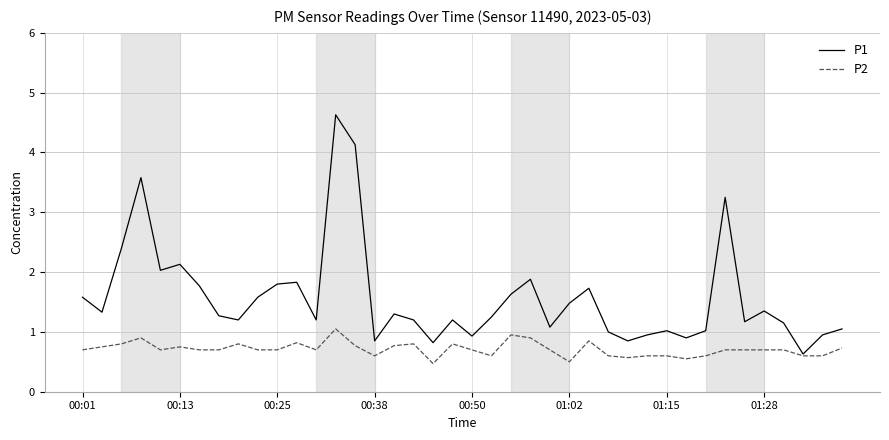

Which series has the largest range (max minus min)?

P1